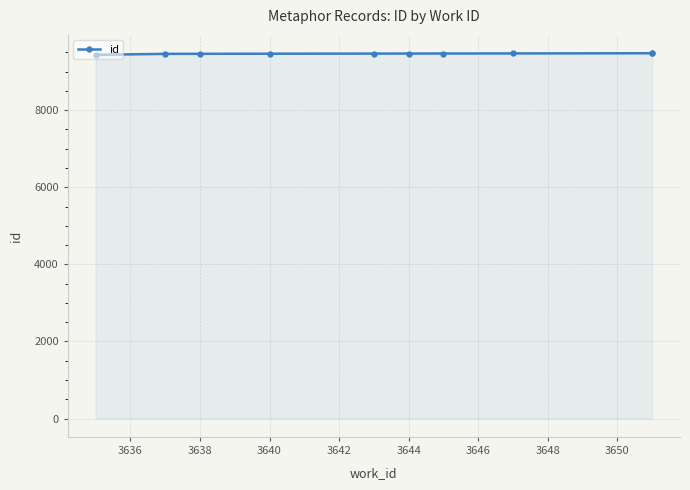

How many lines are shown in the chart?

1